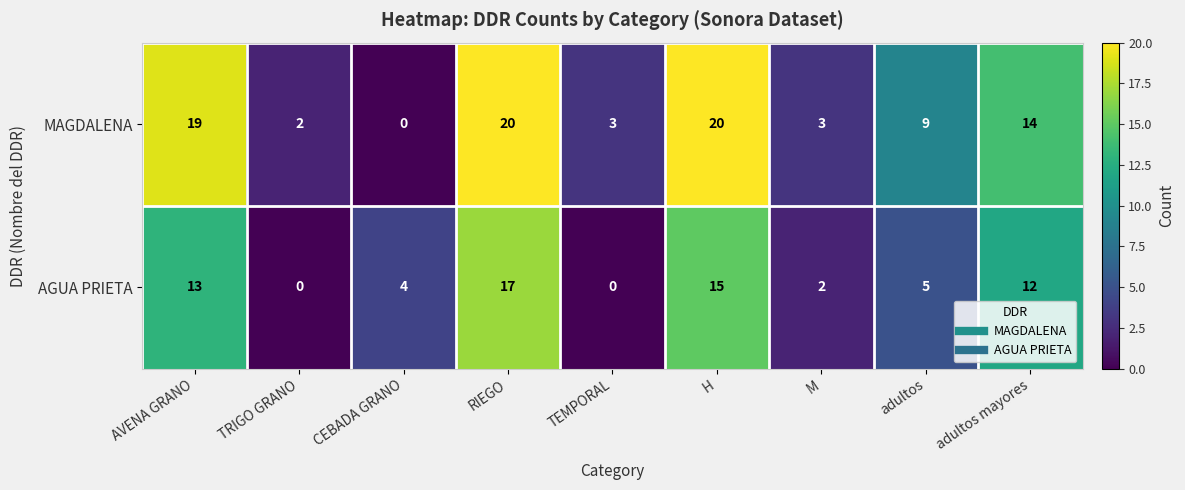

What is the average value of the MAGDALENA series?

10